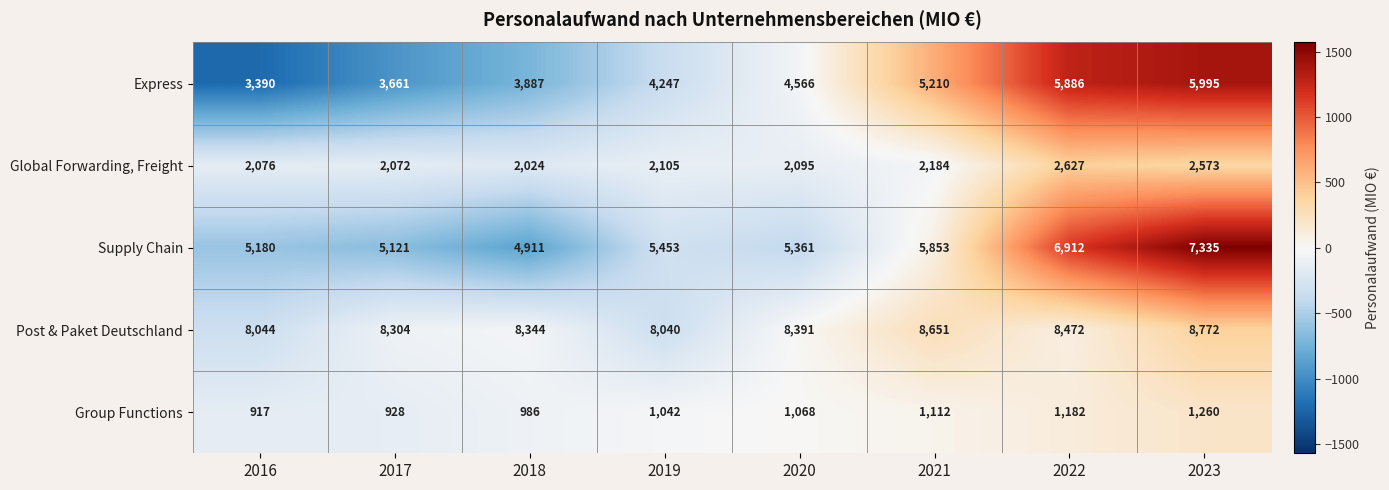

Between 2021 and 2022, which series saw the biggest shift?

Supply Chain